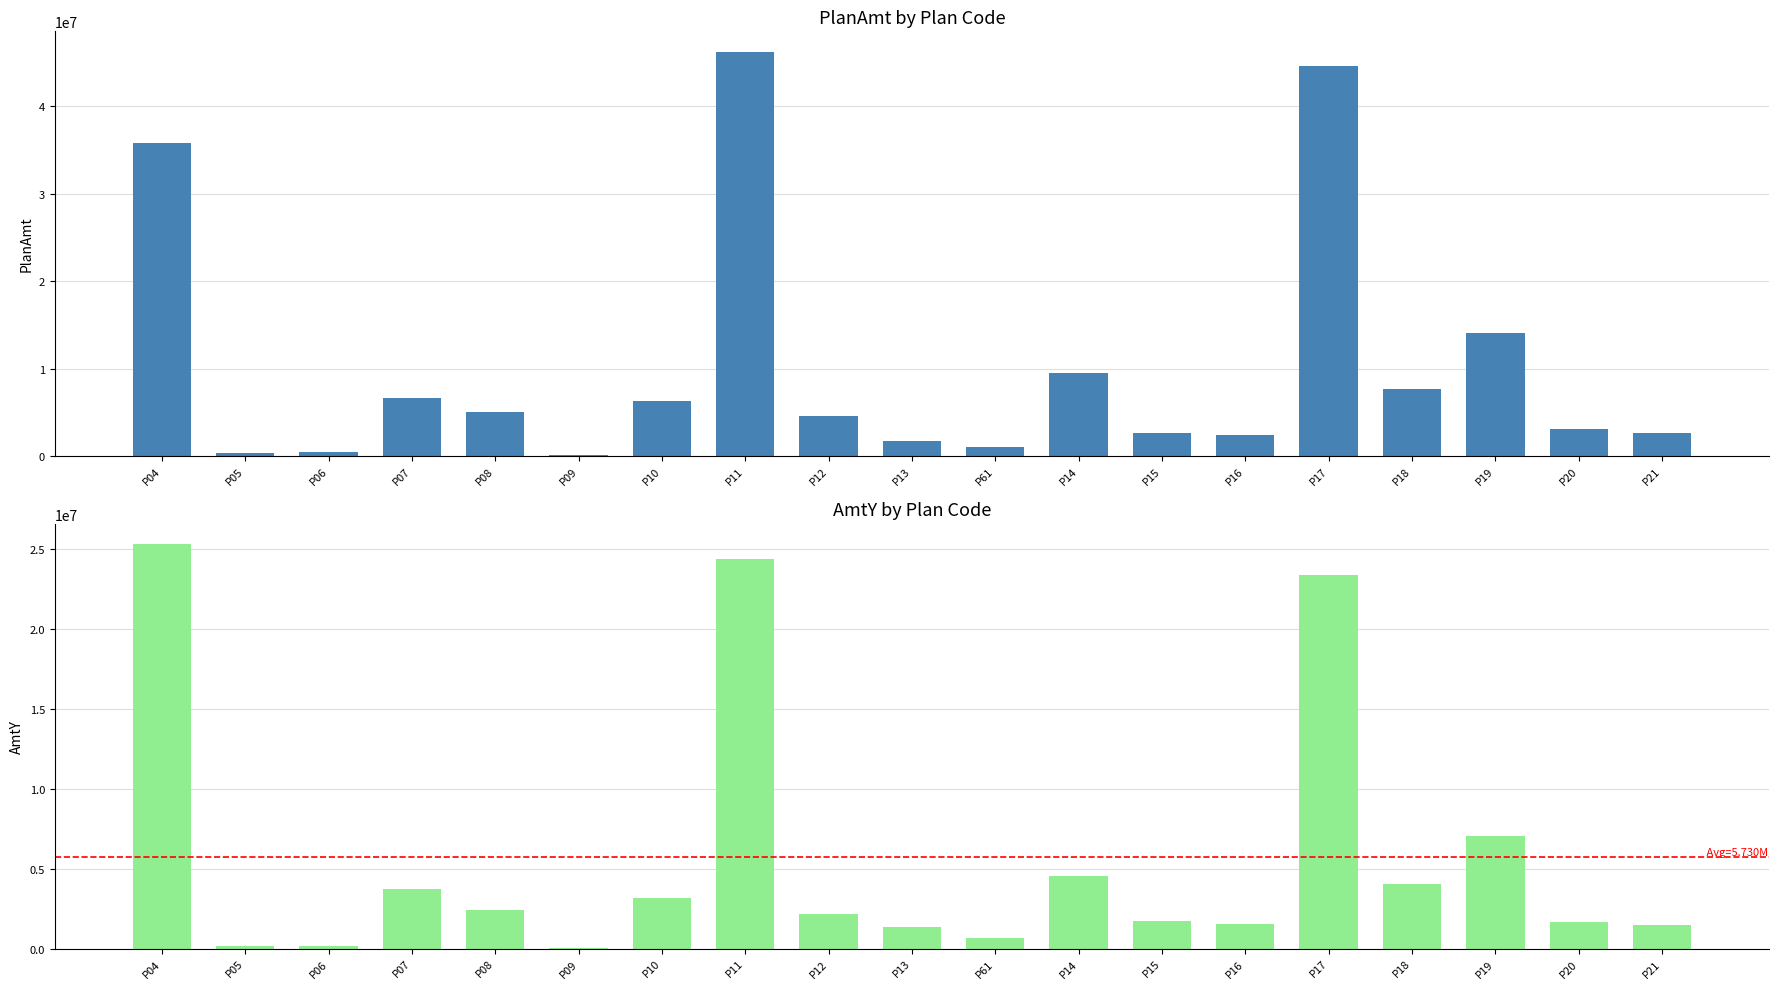

Which category has the highest value across all series?

P11